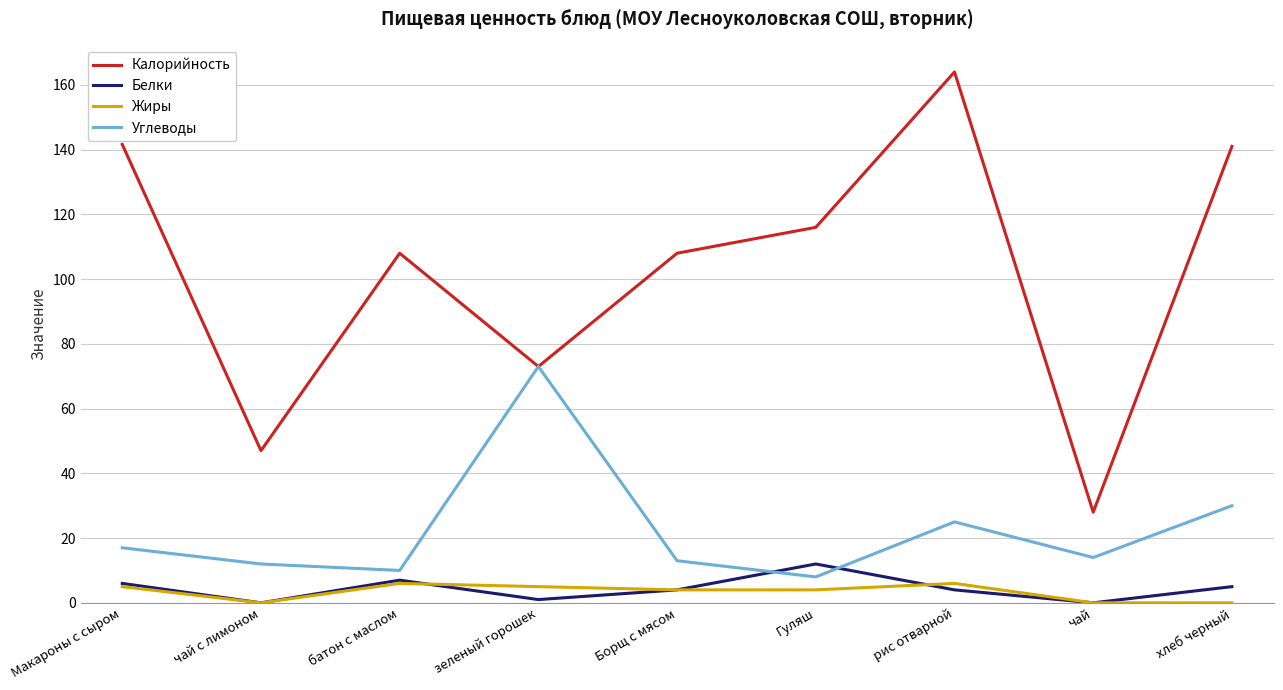

Rank the series by their maximum value, from lowest to highest.

Жиры, Белки, Углеводы, Калорийность